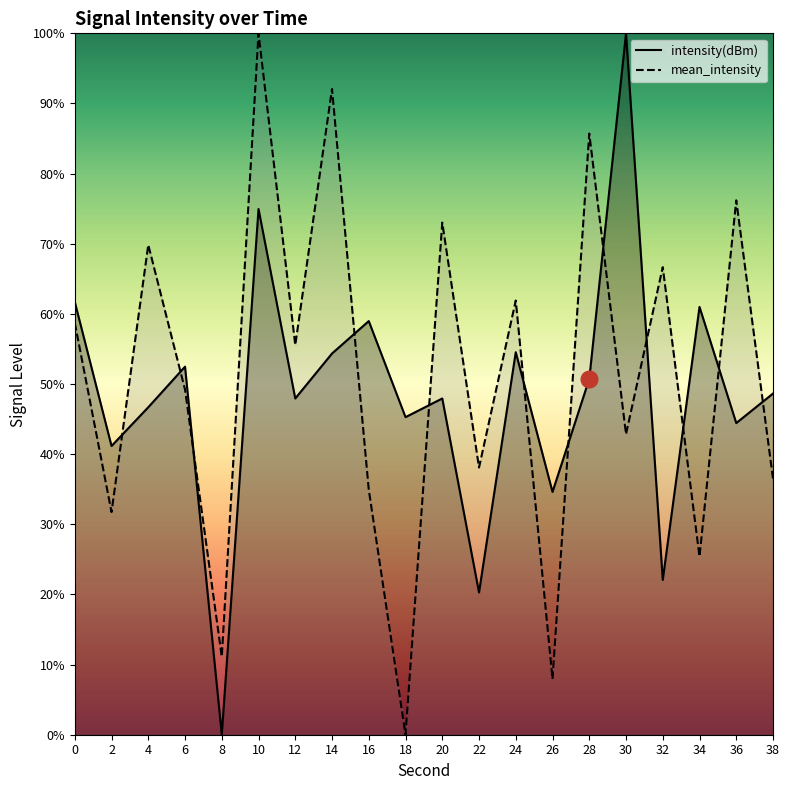

Reading left to right, list all the values displayed in this chart.

intensity(dBm): 0=61.7	2=41.2	4=46.7	6=52.5	8=0.0	10=74.9	12=47.9	14=54.3	16=59.0	18=45.3	20=47.9	22=20.3	24=54.5	26=34.6	28=50.7	30=100.0	32=22.1	34=61.0	36=44.4	38=48.6
mean_intensity: 0=58.7	2=31.7	4=69.8	6=49.2	8=11.1	10=100.0	12=55.6	14=92.1	16=34.9	18=0.0	20=73.0	22=38.1	24=61.9	26=7.9	28=85.7	30=42.9	32=66.7	34=25.4	36=76.2	38=36.5